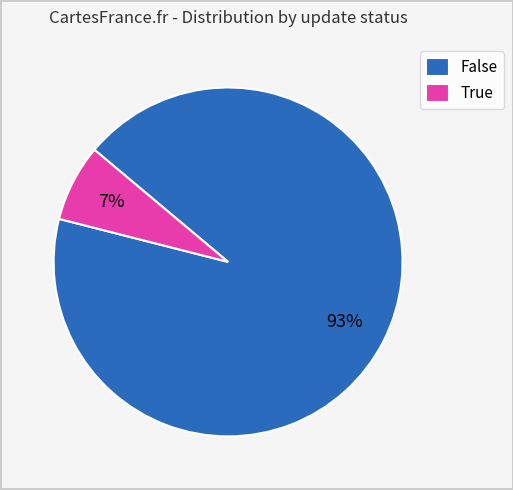

How many segments does this pie chart have?

2